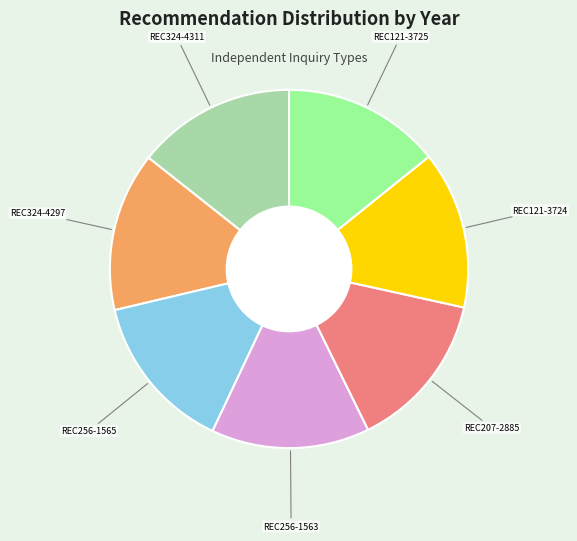

Approximately how many times larger is the value at REC121-3725 compared to REC256-1563?

1.0